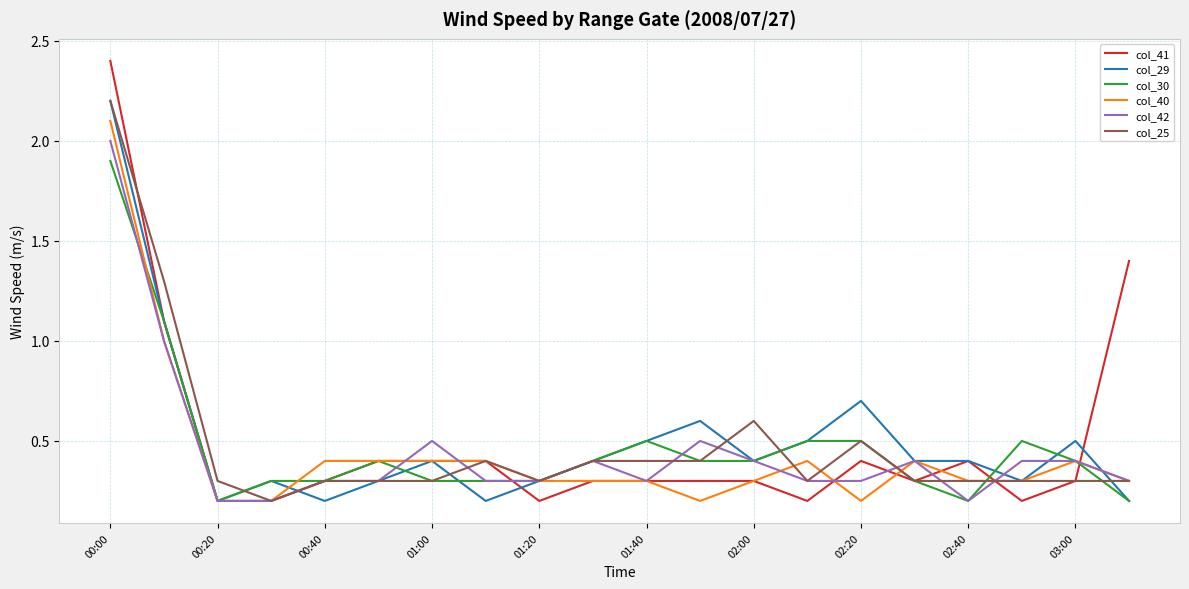

Which series has the widest spread of values?

col_41